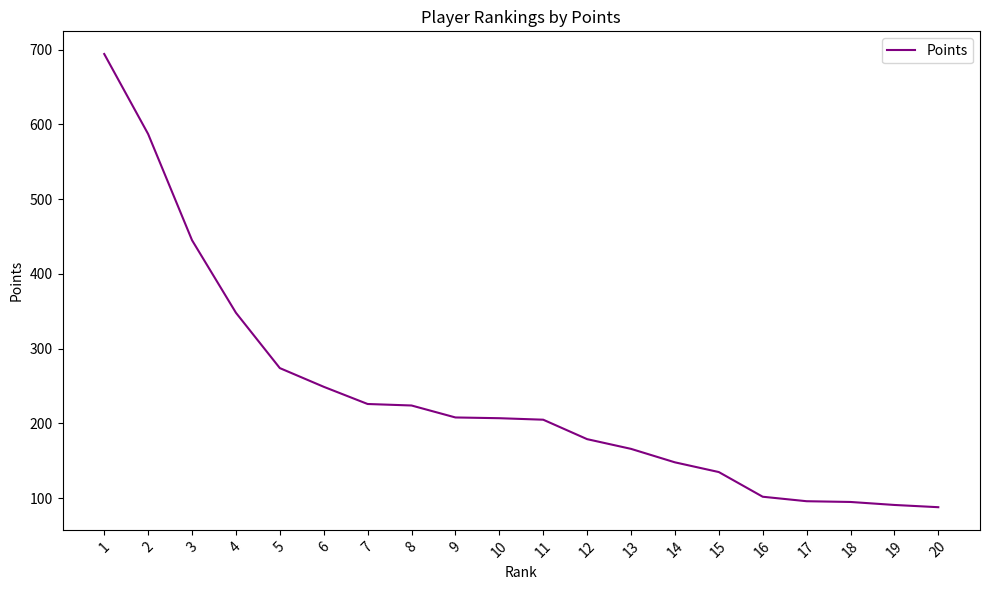

Where does the data first go above 207?

1